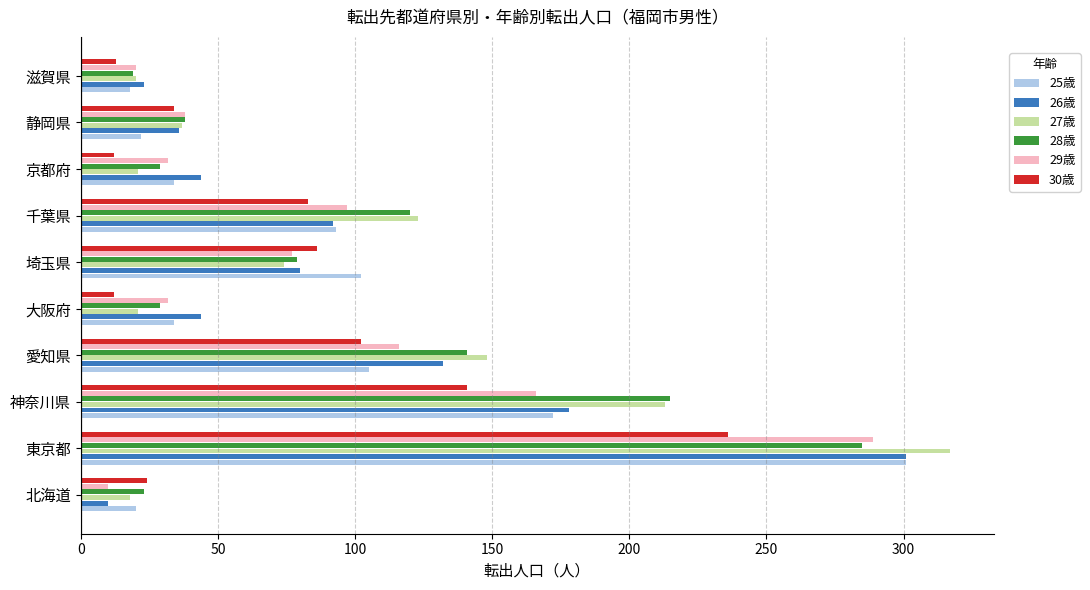

Between 千葉県 and 京都府, which series saw the biggest shift?

27歳